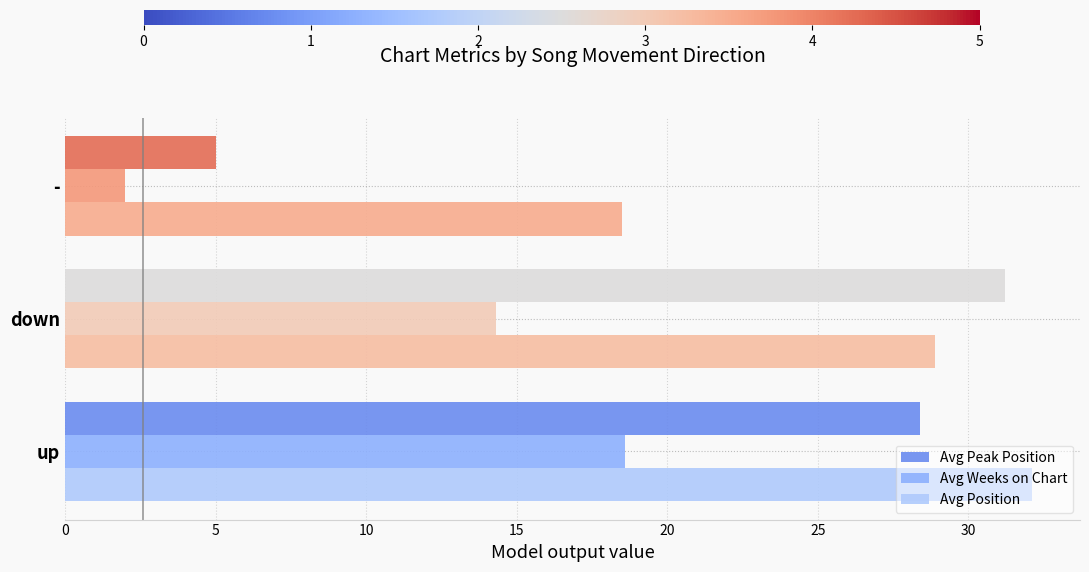

What is the difference between the maximum and second lowest values in the Avg Position series?

3.2